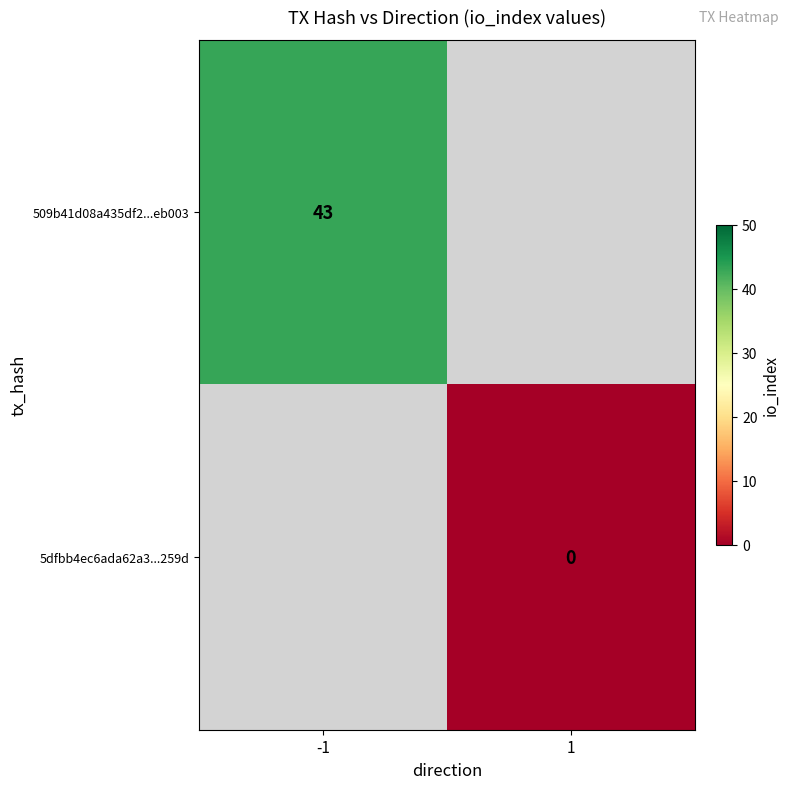

Which category has the highest value across all series?

-1